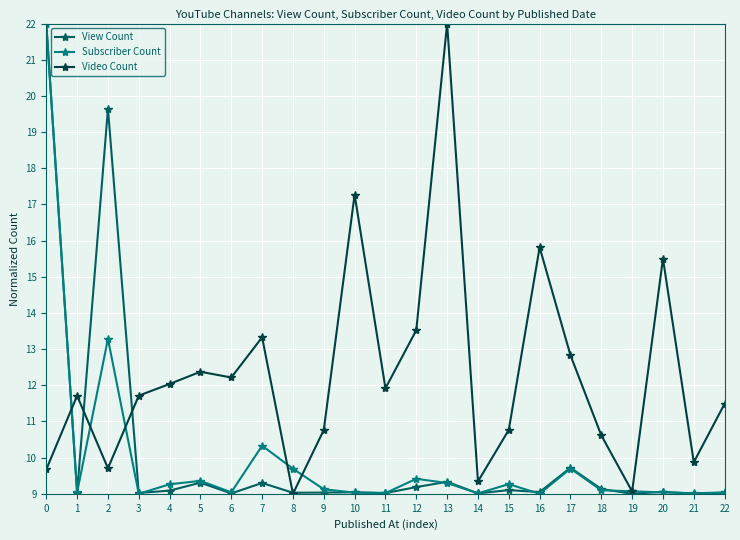

Rank the series at 2 from lowest to highest value.

Video Count, Subscriber Count, View Count